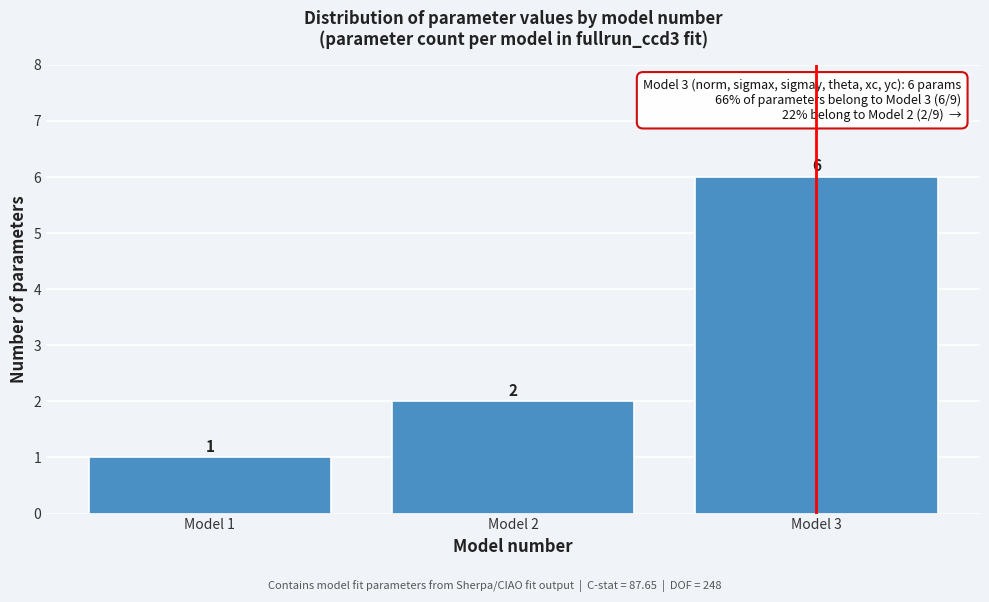

How tall is the bar that spans 0.5 to 1.5 on the x-axis?

1